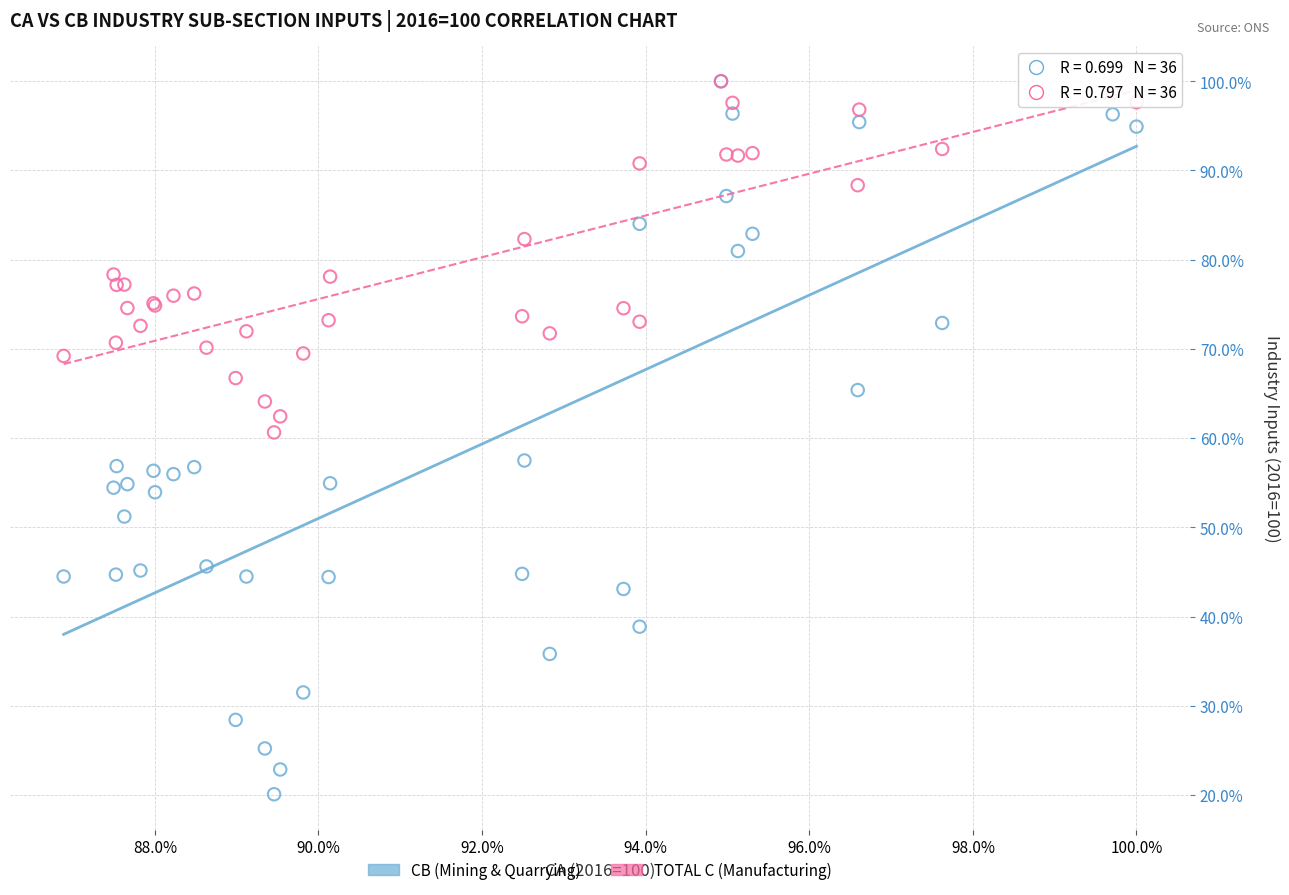

Which series reaches the minimum Y coordinate?

CB (Mining & Quarrying)